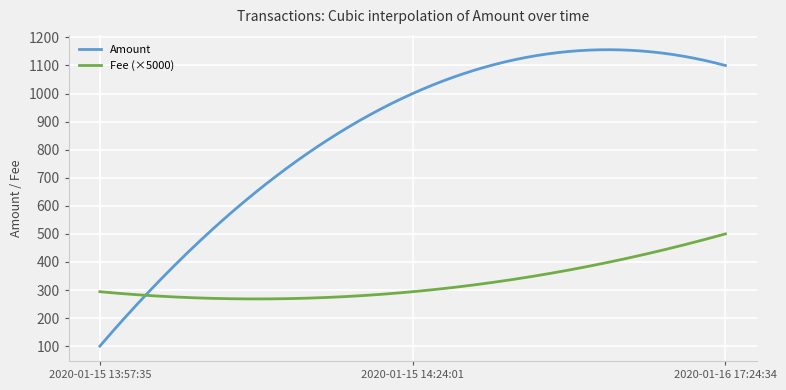

Rank the series by their average value, from lowest to highest.

Fee (×5000), Amount